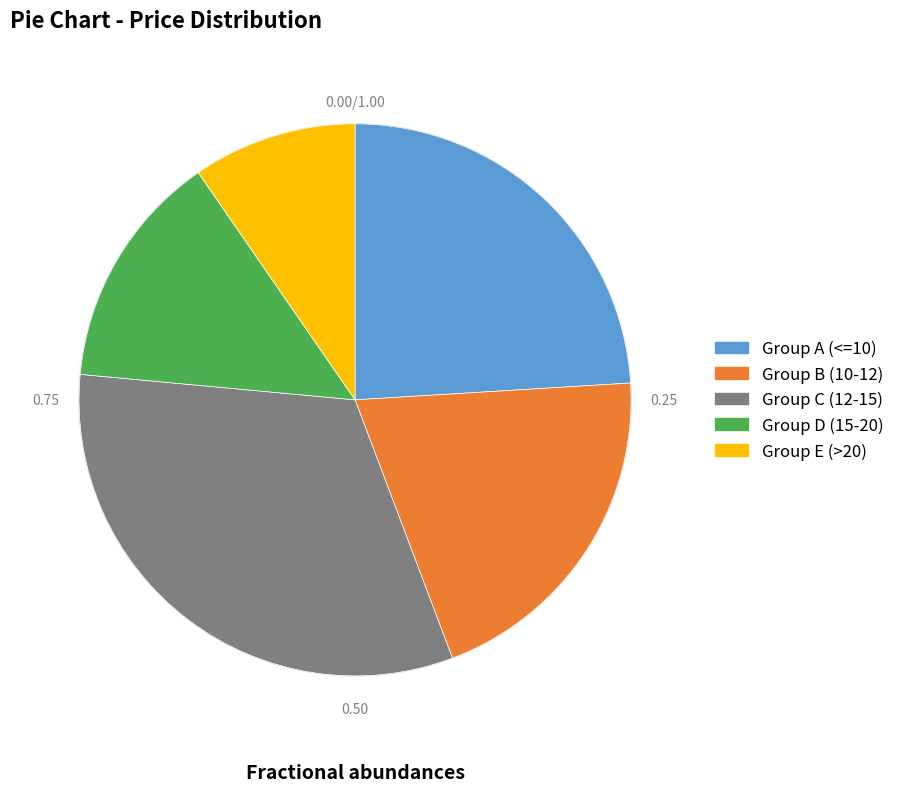

Is Group A (<=10) the majority of the pie?

No